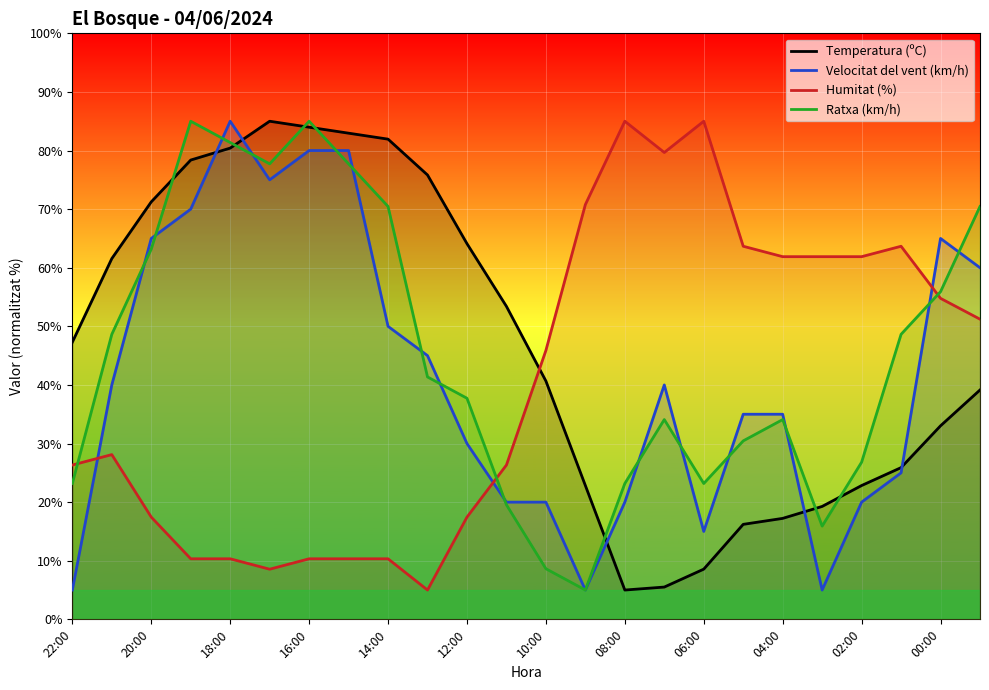

Is the value of Humitat (%) at 20:00 greater than the value of Temperatura (ºC) at 00:00?

No